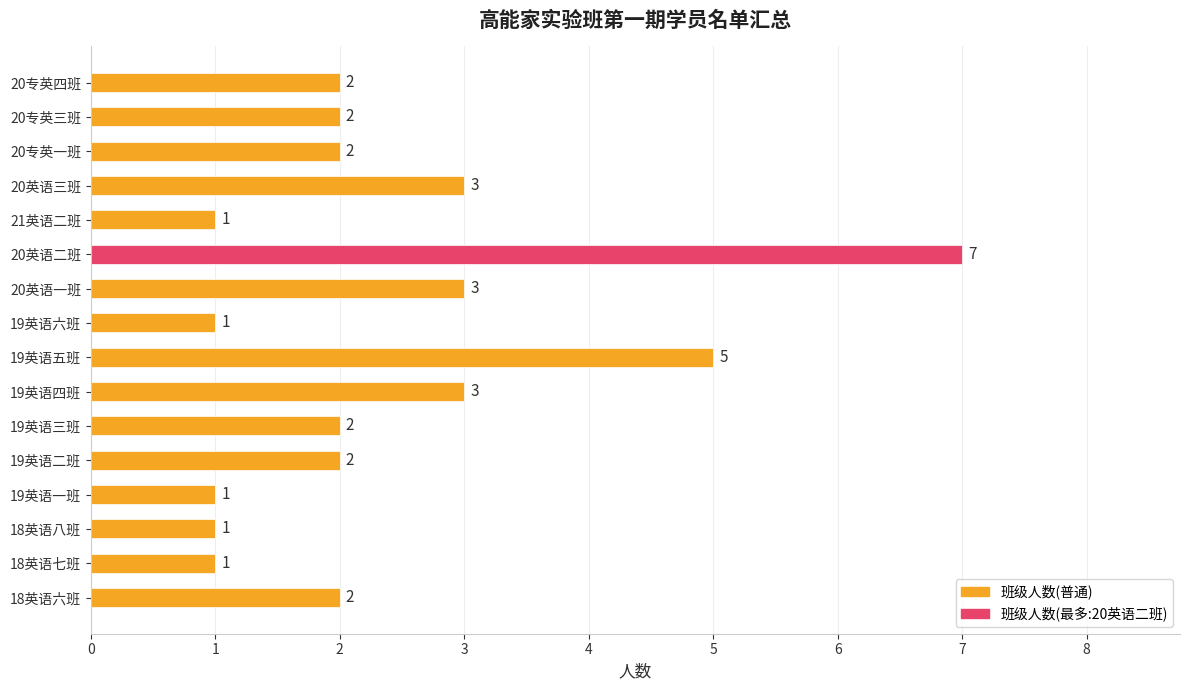

How many values are between 1 and 3?

14